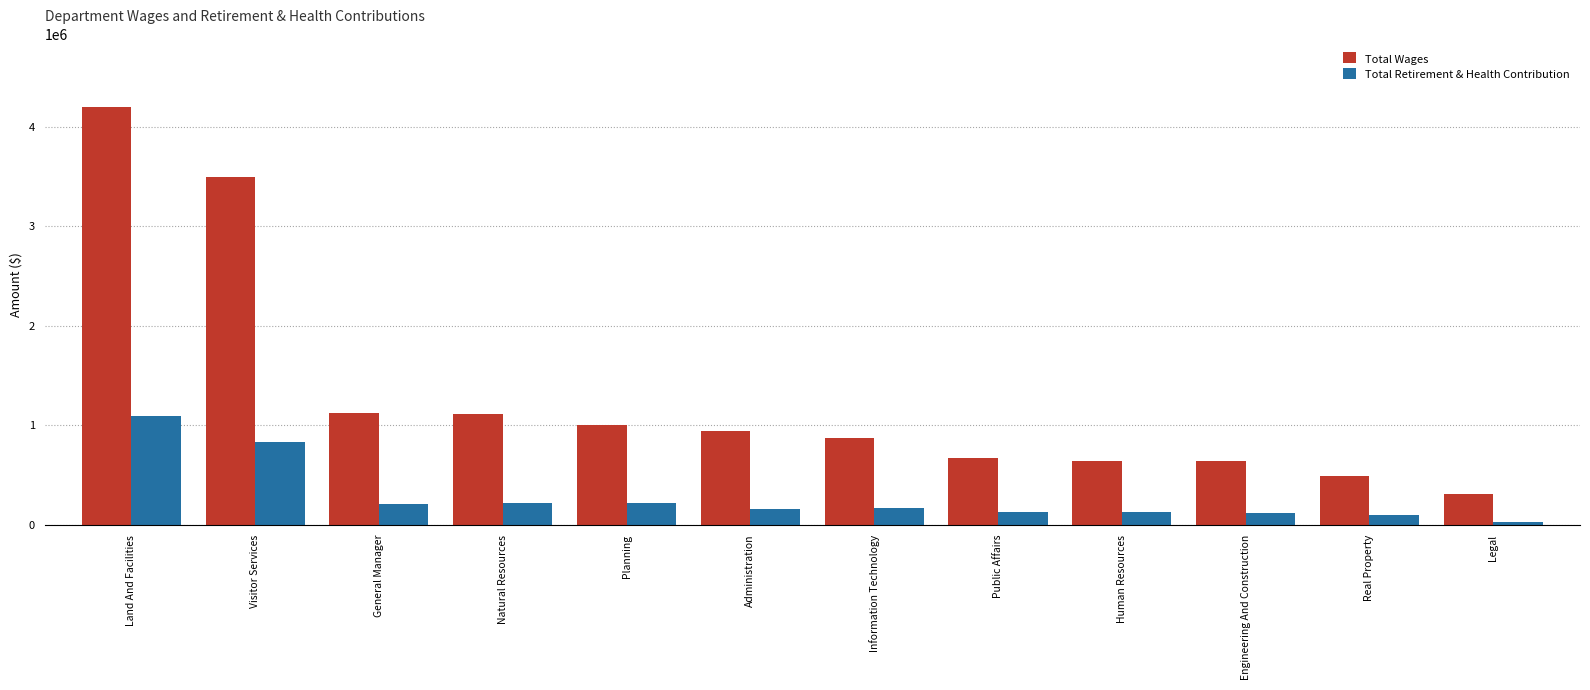

What is the difference between the Total Retirement & Health Contribution values at Planning and Administration?

61079